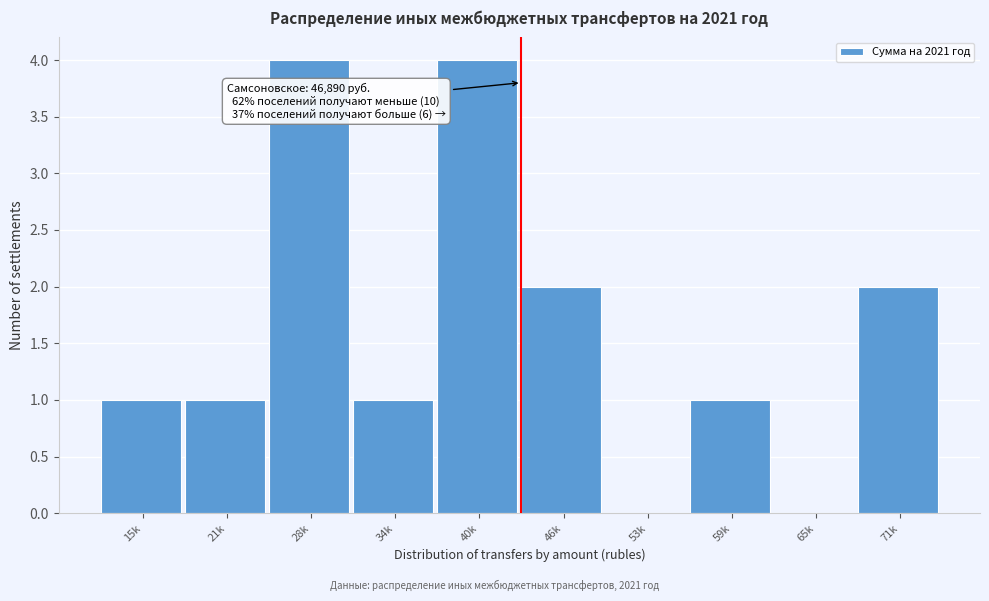

Reading right to left, what are all the values shown in this chart?

71k=2	65k=0	59k=1	53k=0	46k=2	40k=4	34k=1	28k=4	21k=1	15k=1